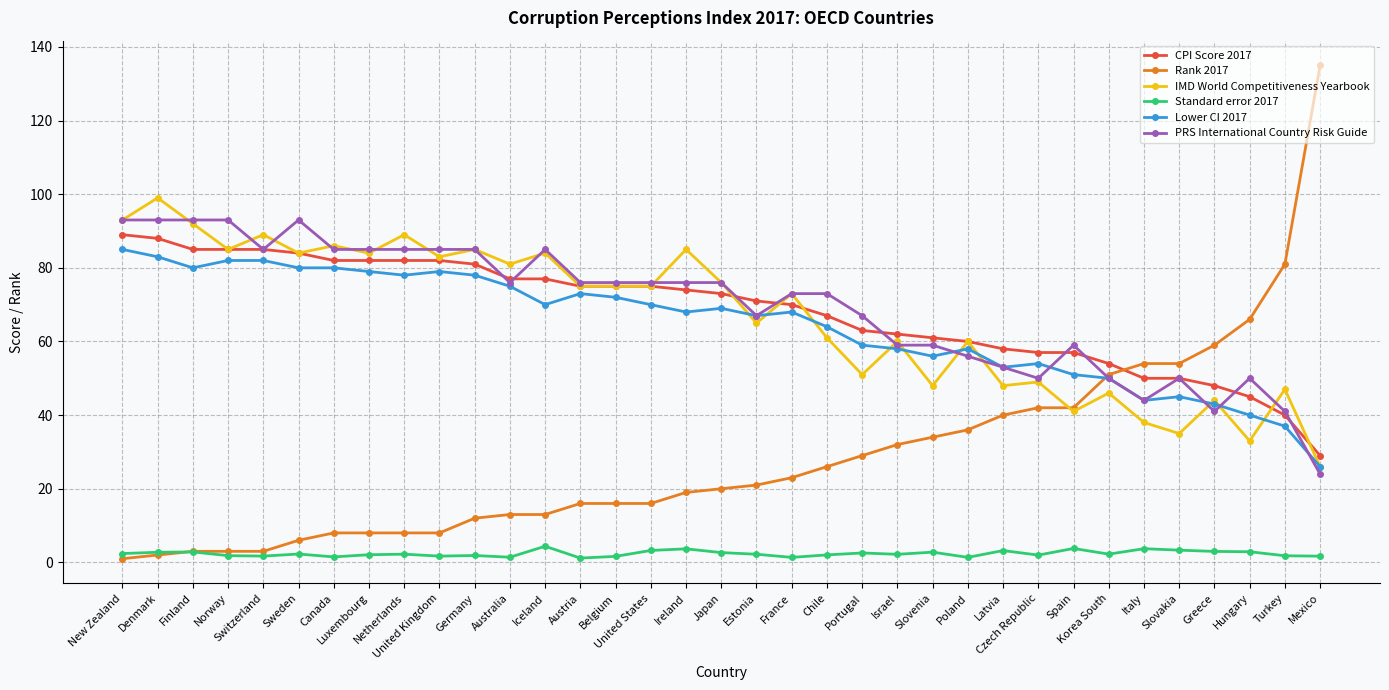

The value of Rank 2017 at France is 23.0. True or false?

True